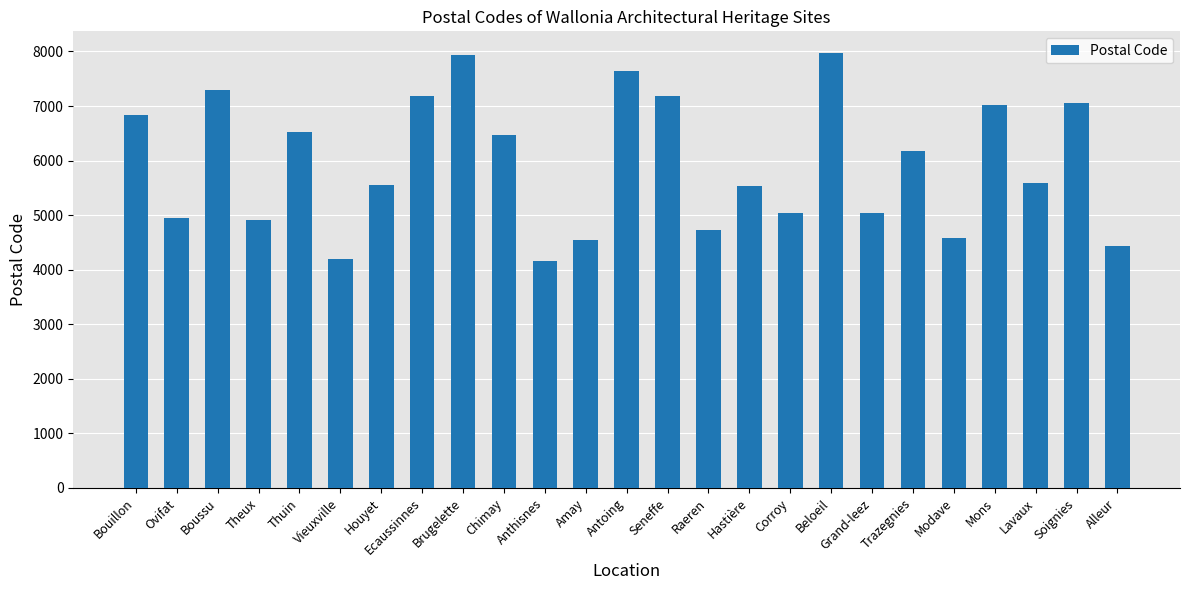

The chart shows a value of 3352 at Grand-leez. True or false?

False